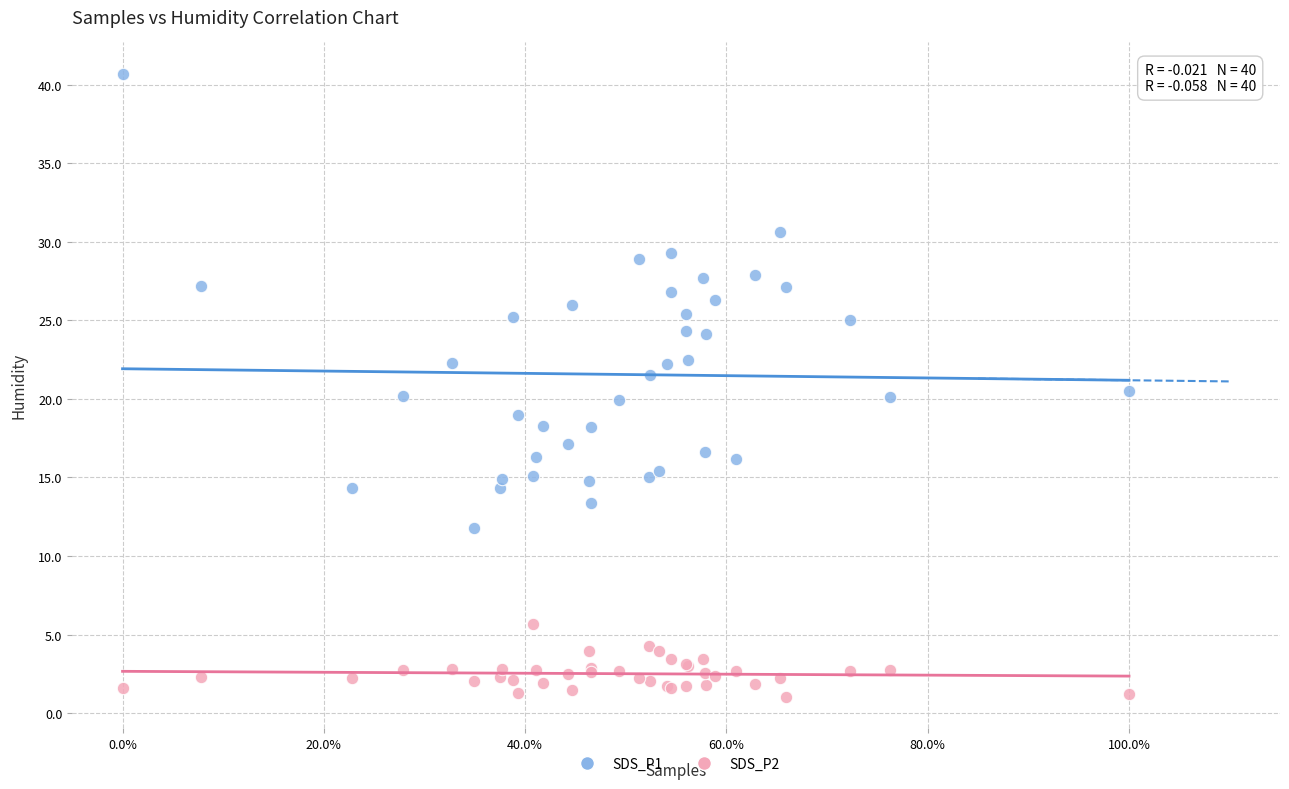

What are all the series names shown in the legend?

SDS_P1, SDS_P2